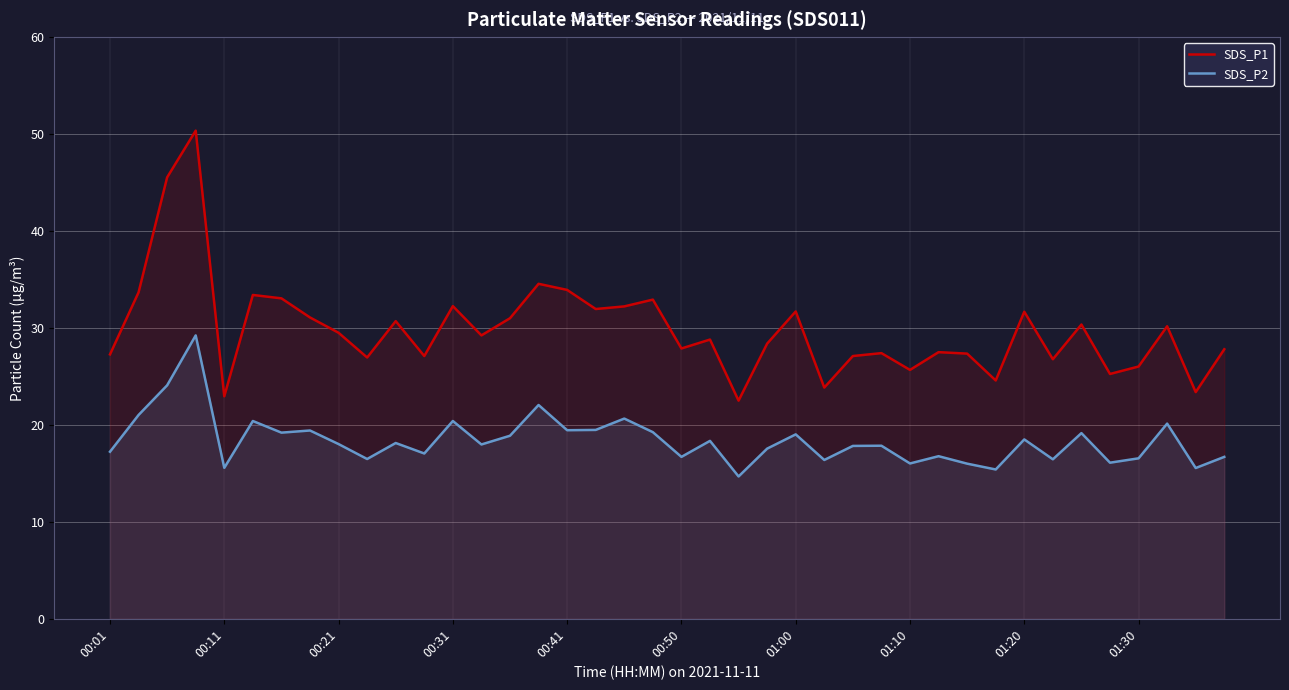

True or false: SDS_P1 has a value of 32.2 at 18.

True